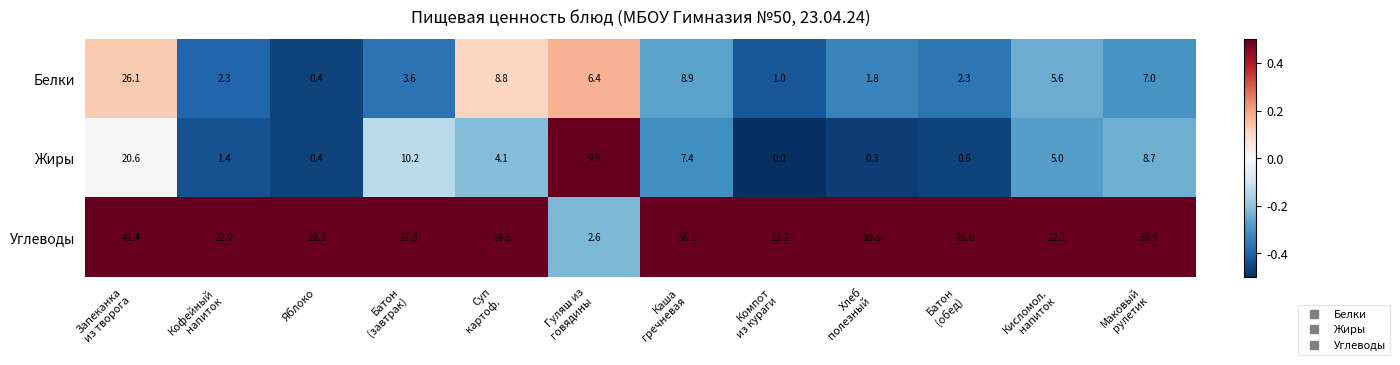

What is the greatest value displayed?

41.4